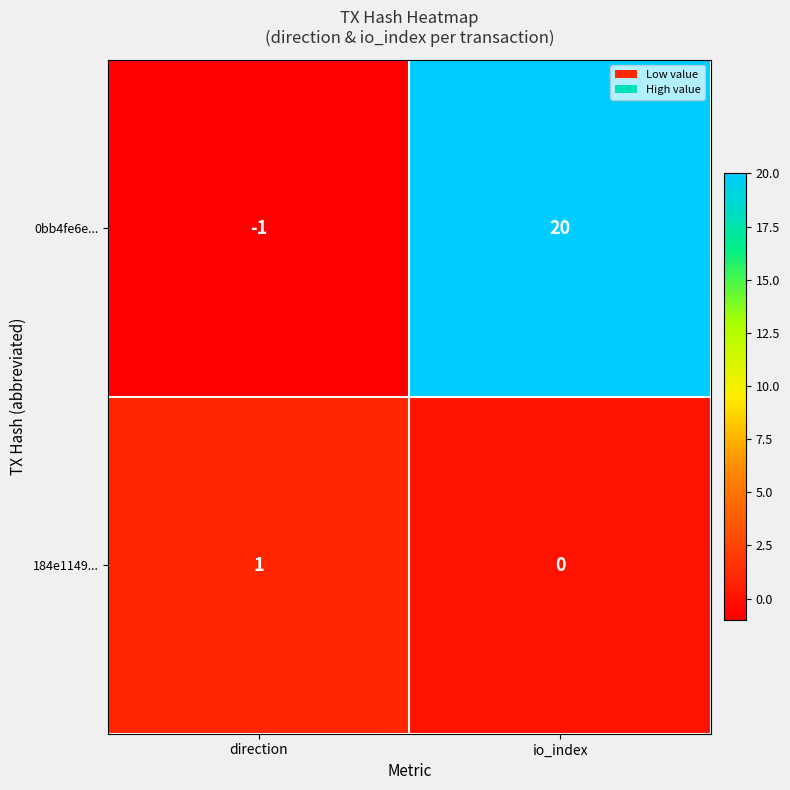

Reading left to right, extract all data points from this chart.

0bb4fe6e...: direction=-1	io_index=20
184e1149...: direction=1	io_index=0